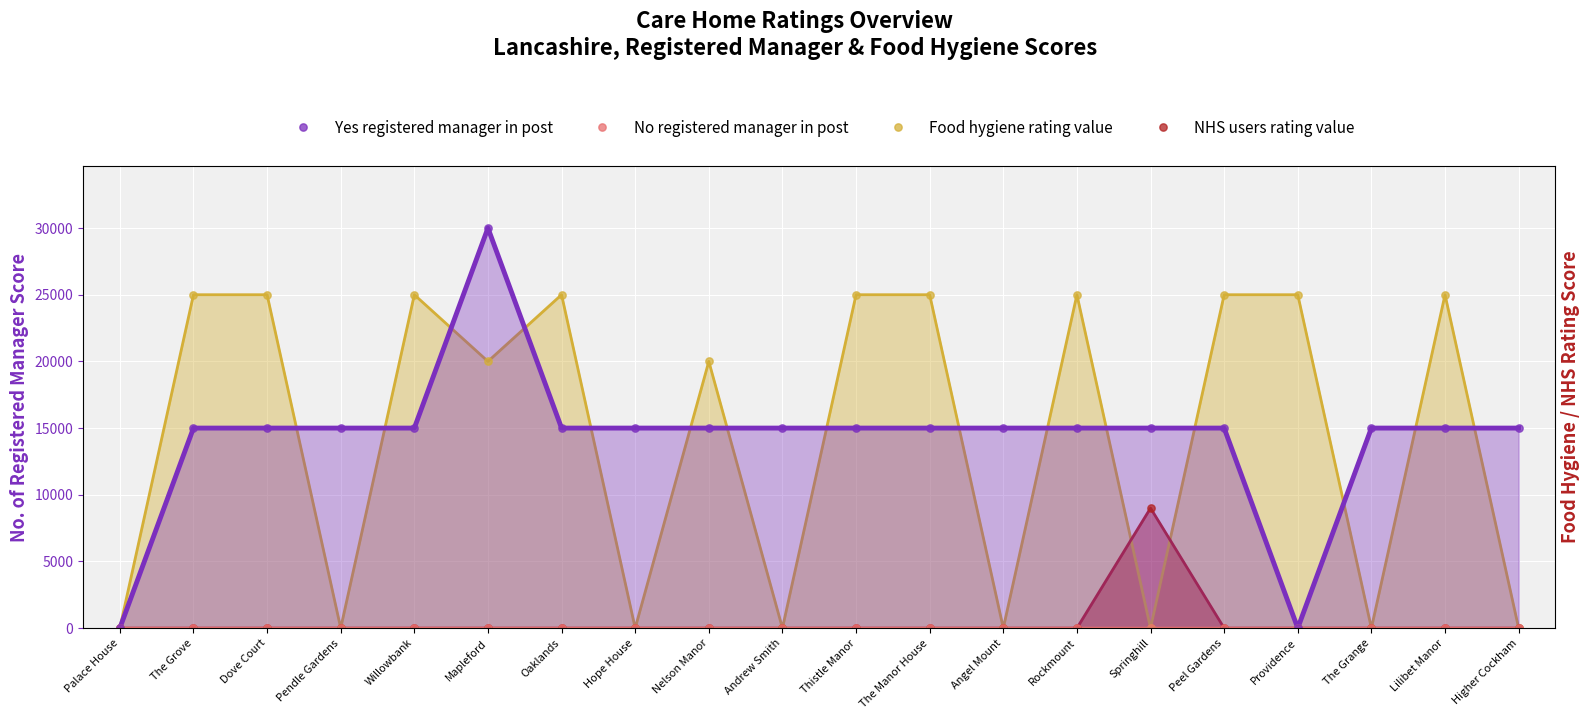

Which series has the largest total across all categories?

Food hygiene rating value